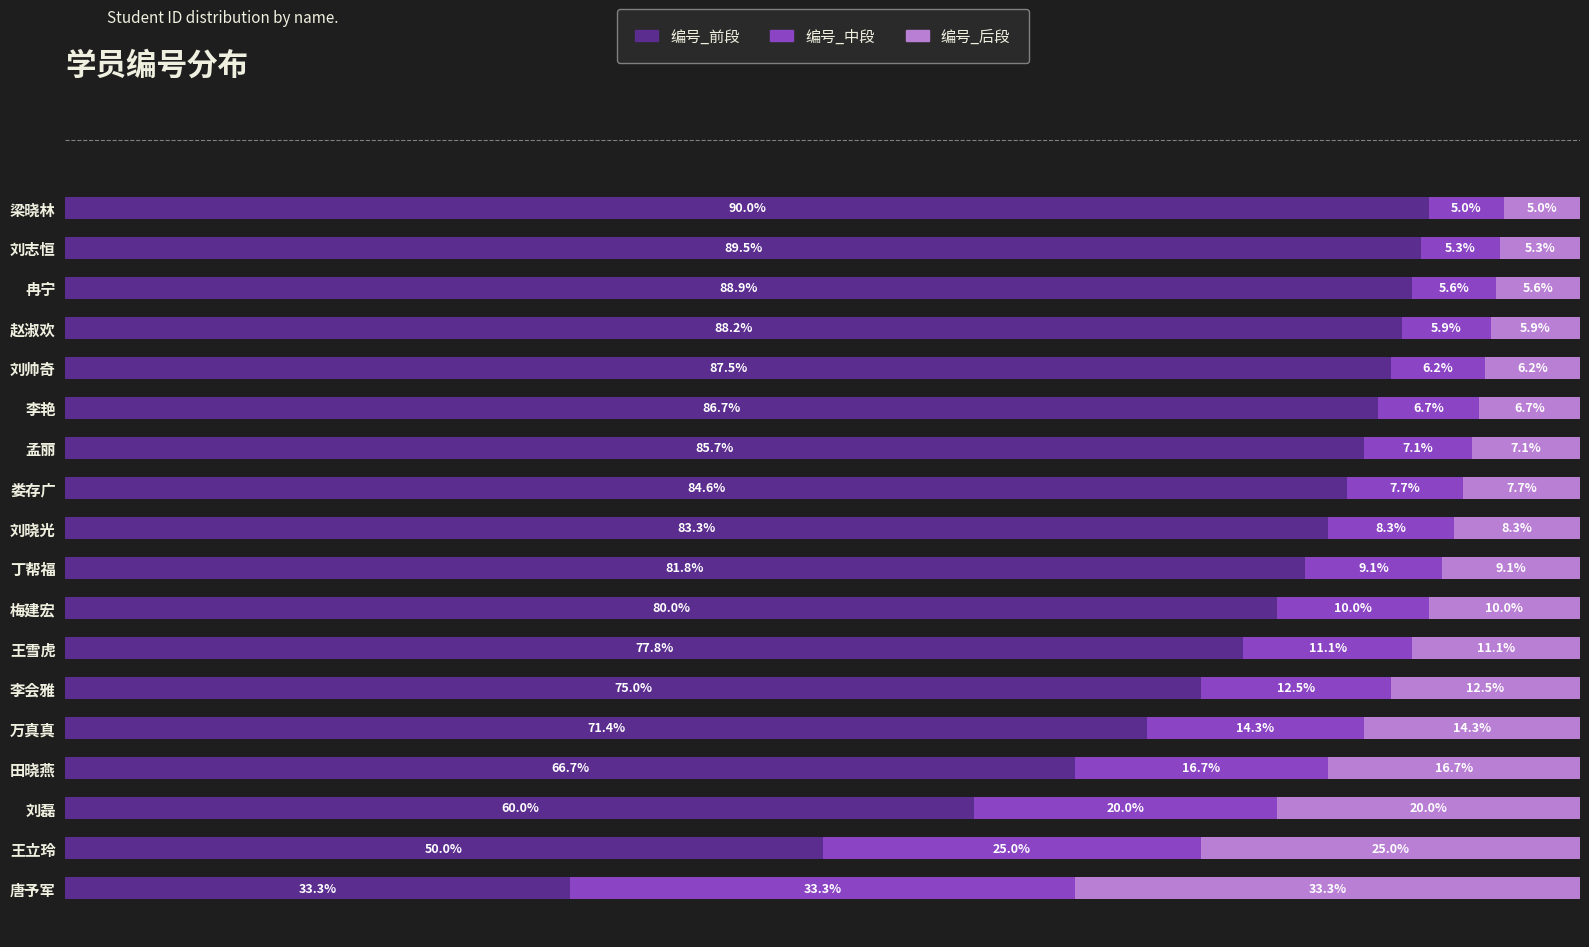

List the labels in order of 编号_前段 value, largest first.

梁晓林, 刘志恒, 冉宁, 赵淑欢, 刘帅奇, 李艳, 孟丽, 娄存广, 刘晓光, 丁帮福, 梅建宏, 王雪虎, 李会雅, 万真真, 田晓燕, 刘磊, 王立玲, 唐予军